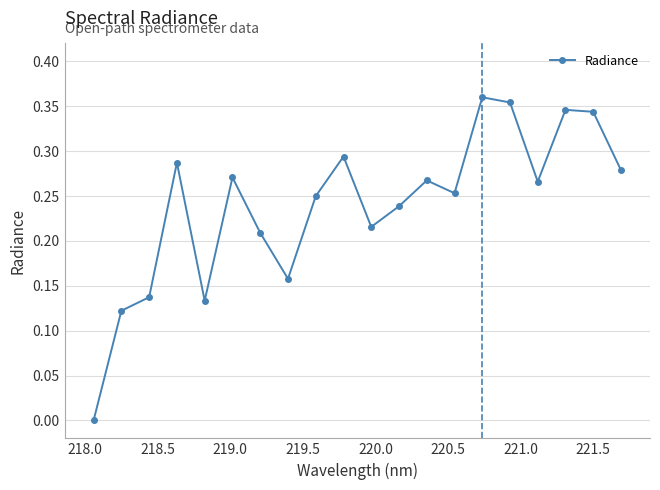

How many values are between 0 and 1?

20